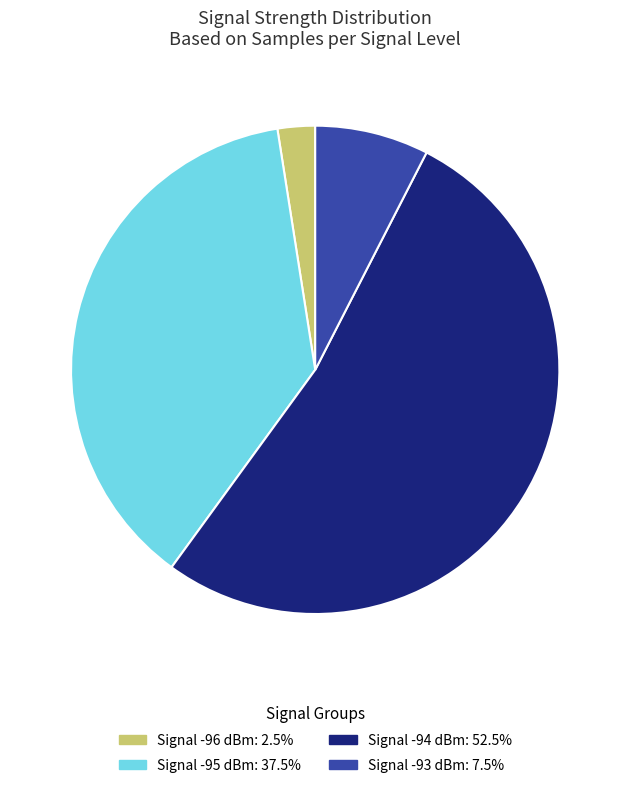

Is there a majority slice in this chart?

Yes